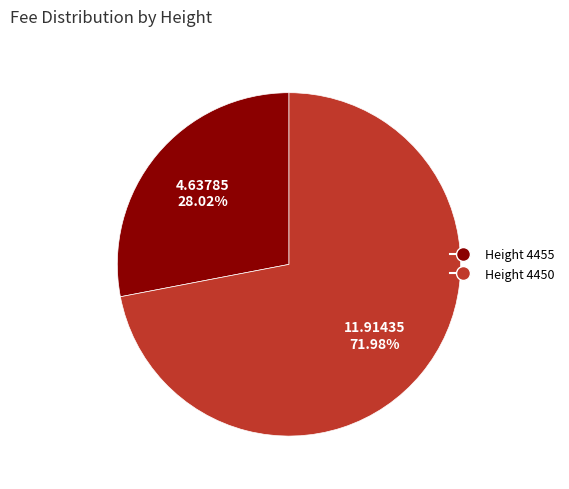

Is there any slice that represents more than half of the pie?

Yes